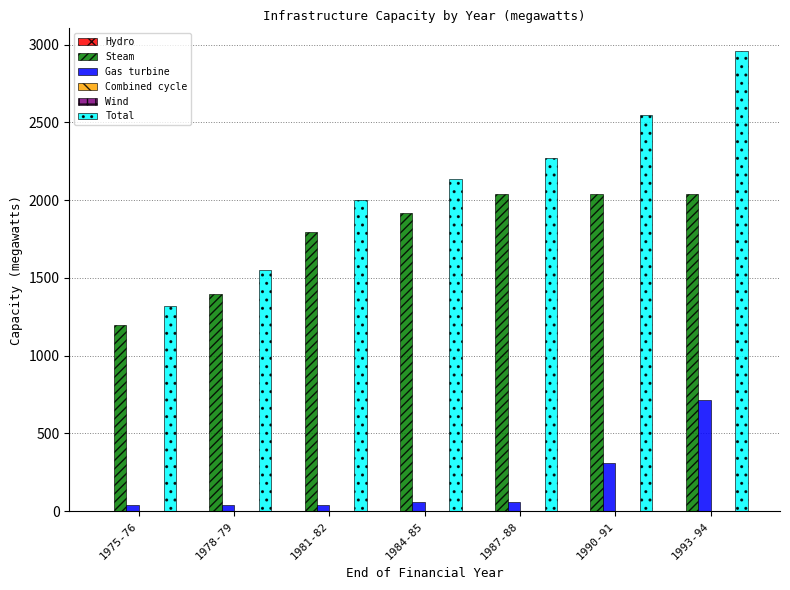

What is the sum of the Total values at 1975-76 and 1981-82?

3320.5